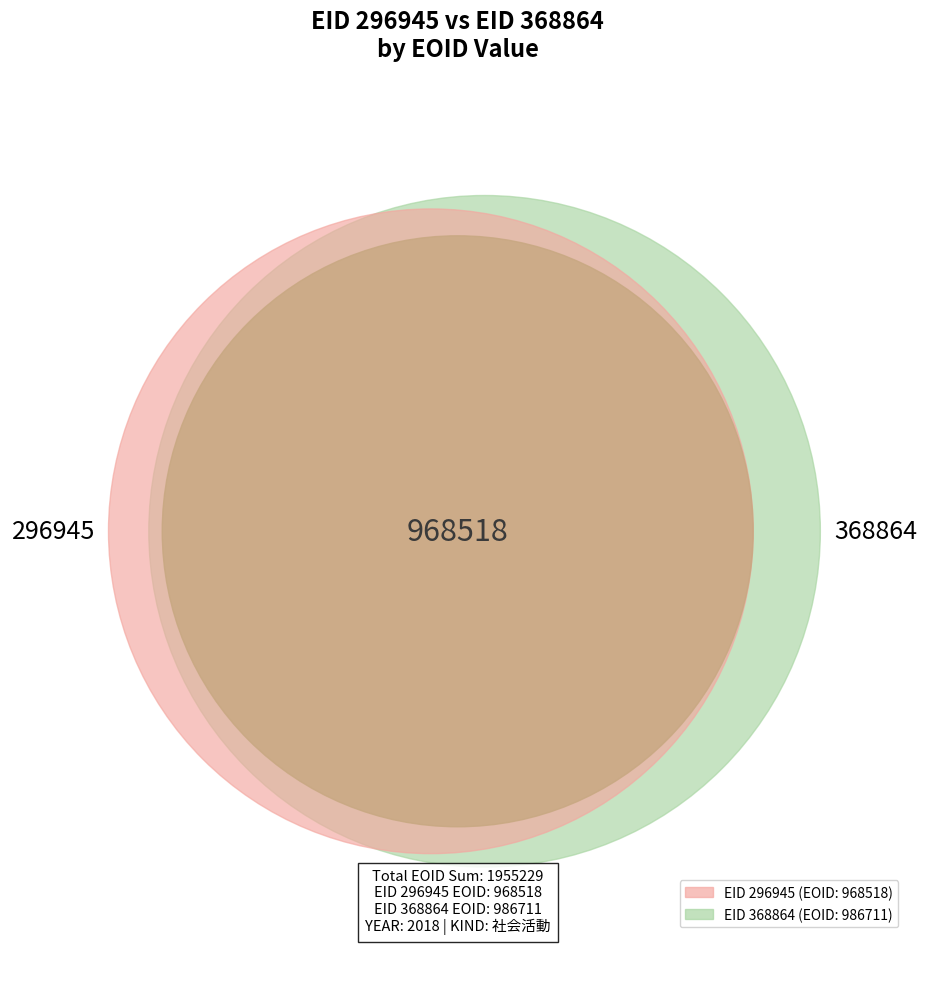

Combined, what portion of the pie is 296945 and 368864?

100.0%